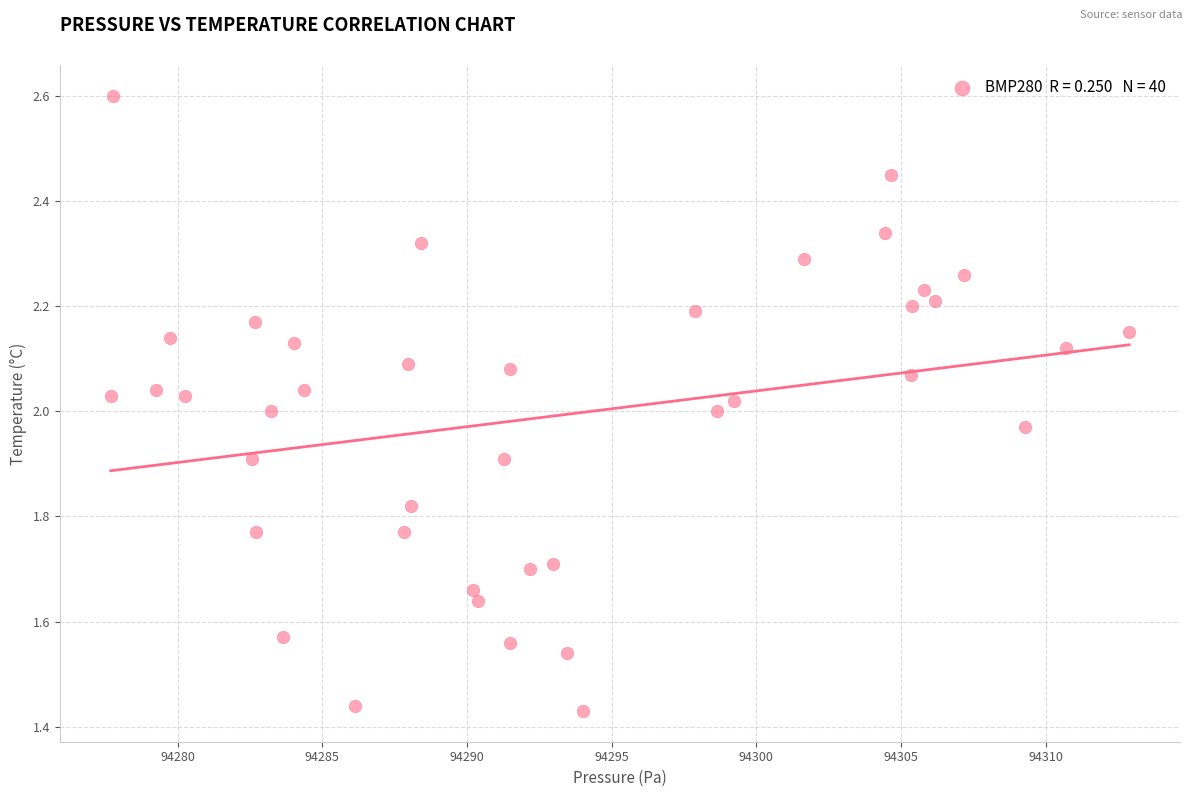

What is the range of Y values (max minus min)?

1.2